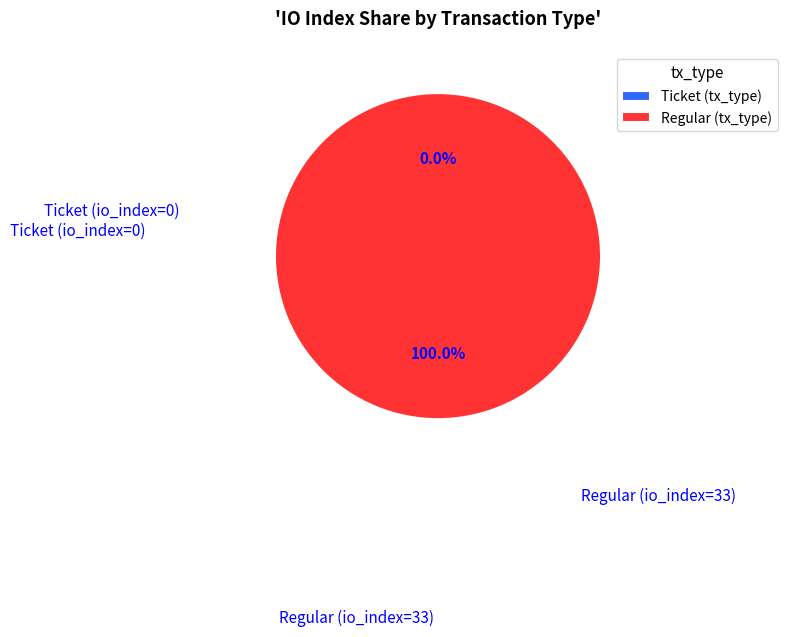

Is there a majority slice in this chart?

Yes